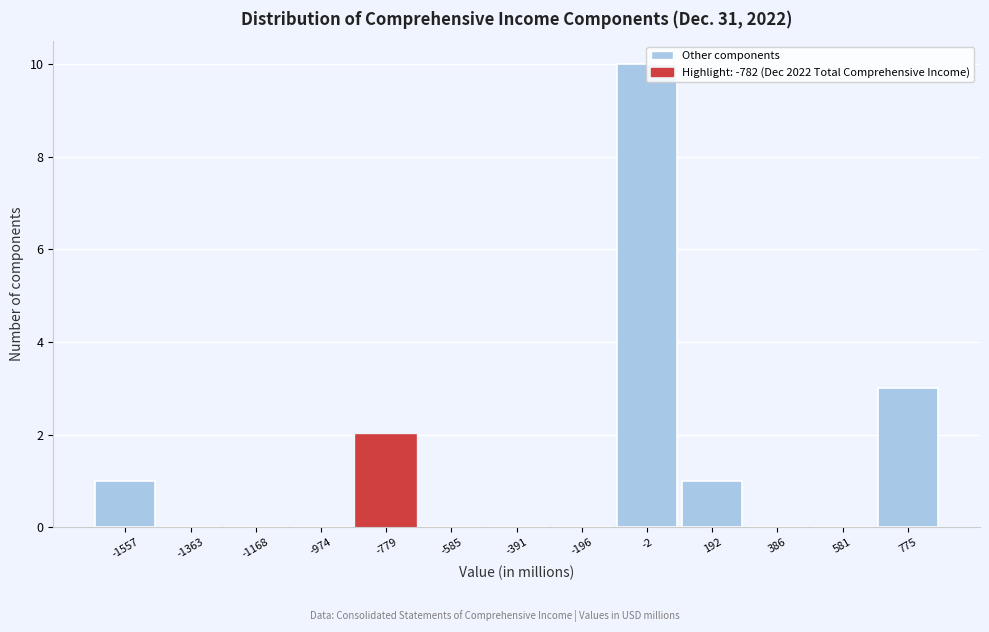

Reading left to right, list every bar in this chart as the range it spans on the x-axis followed by its height. Neither the bar edges nor the heights are printed on the chart, so give them approximately, as read against the axes.

-1660 to -1460: 1
-1460 to -1260: 0
-1260 to -1080: 0
-1080 to -880: 0
-880 to -680: 2
-680 to -480: 0
-480 to -300: 0
-300 to -100: 0
-100 to 100: 10
100 to 280: 1
280 to 480: 0
480 to 680: 0
680 to 880: 3